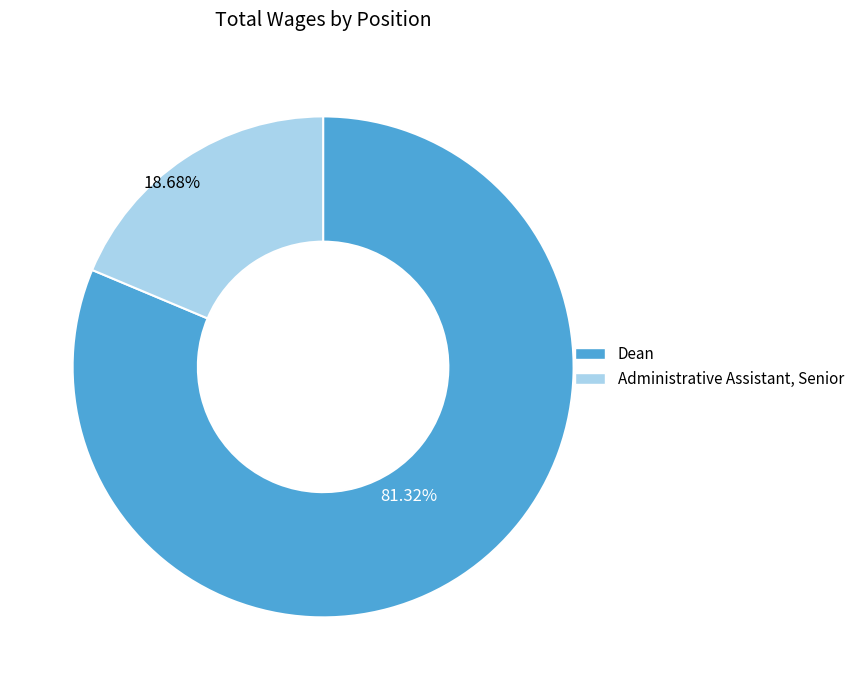

True or false: Administrative Assistant, Senior accounts for 9% of the total.

False